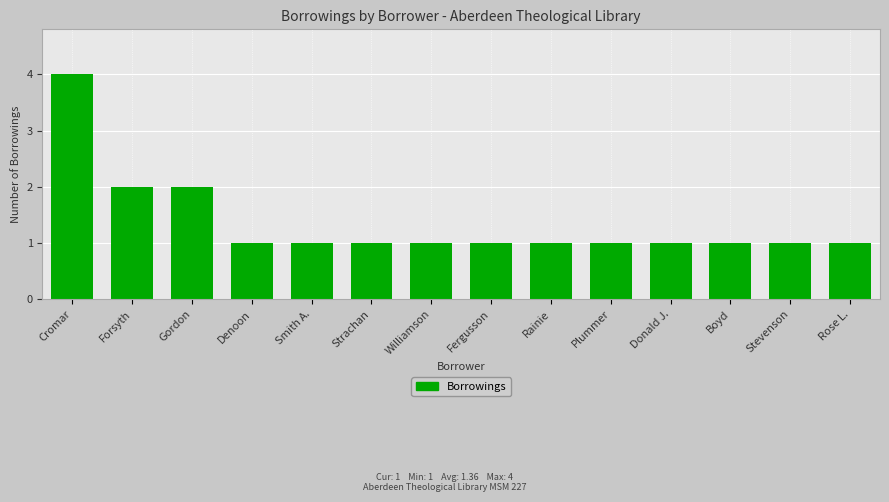

What is the greatest value displayed?

4